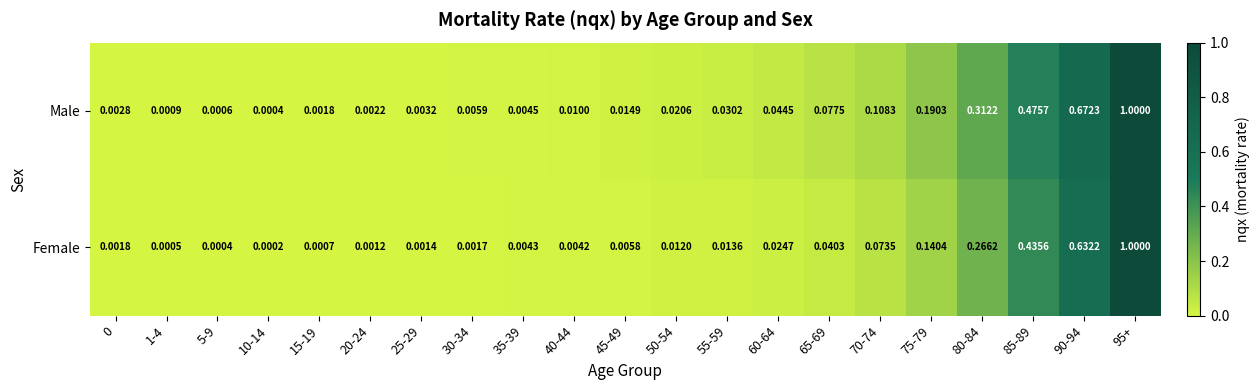

Which series has the largest range (max minus min)?

Female